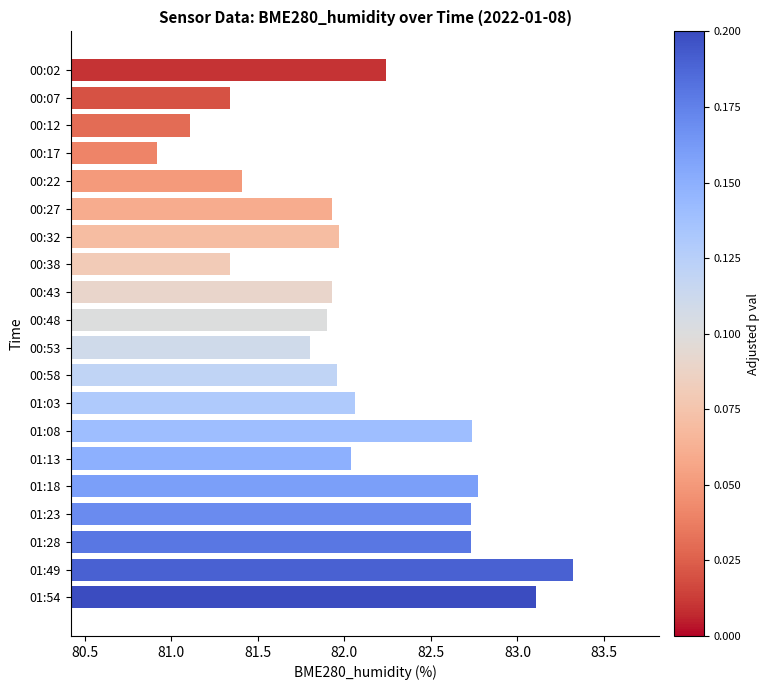

What is the difference between the maximum and minimum values?

2.4